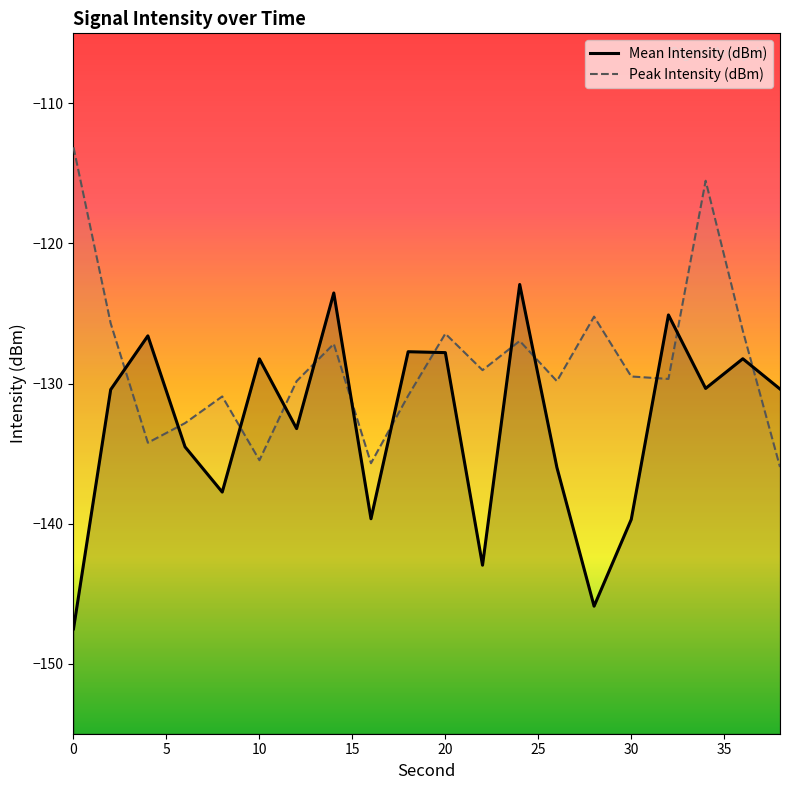

How many times do Peak Intensity (dBm) and Mean Intensity (dBm) cross each other?

13